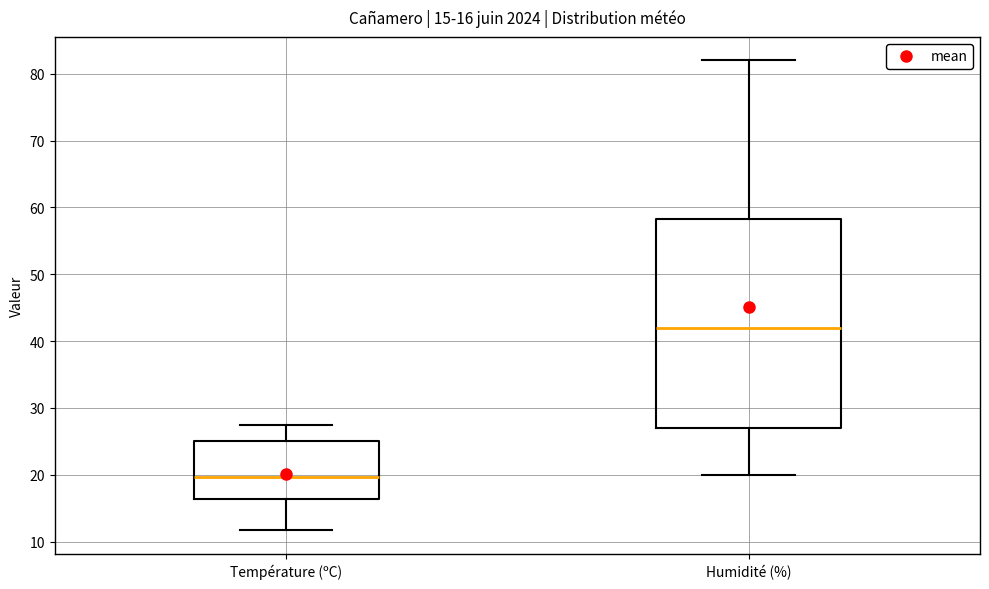

Comparing the boxes themselves (not the whiskers), which one is the tallest?

Humidité (%)